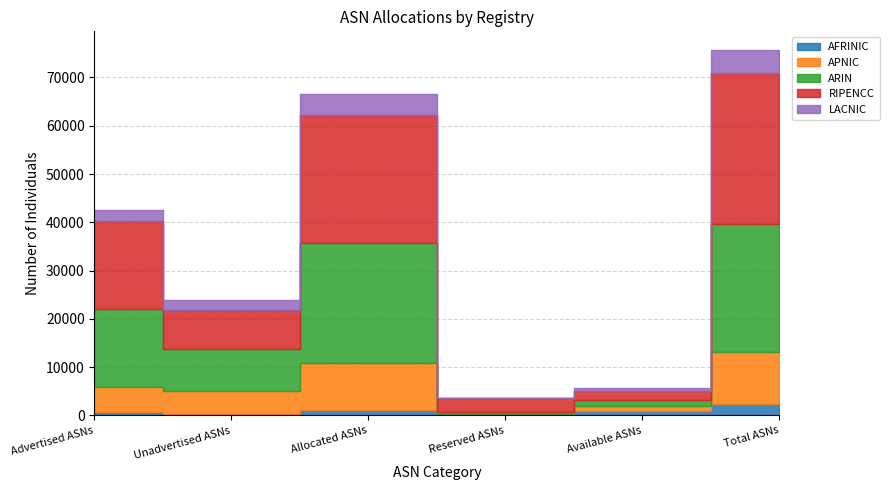

How many series are shown in this chart?

5